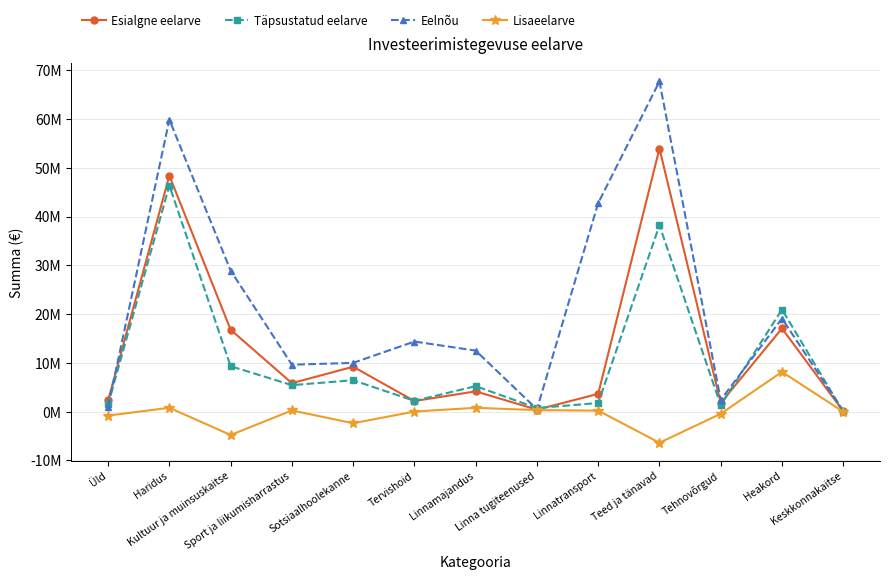

At which label does Lisaeelarve reach its peak?

Heakord